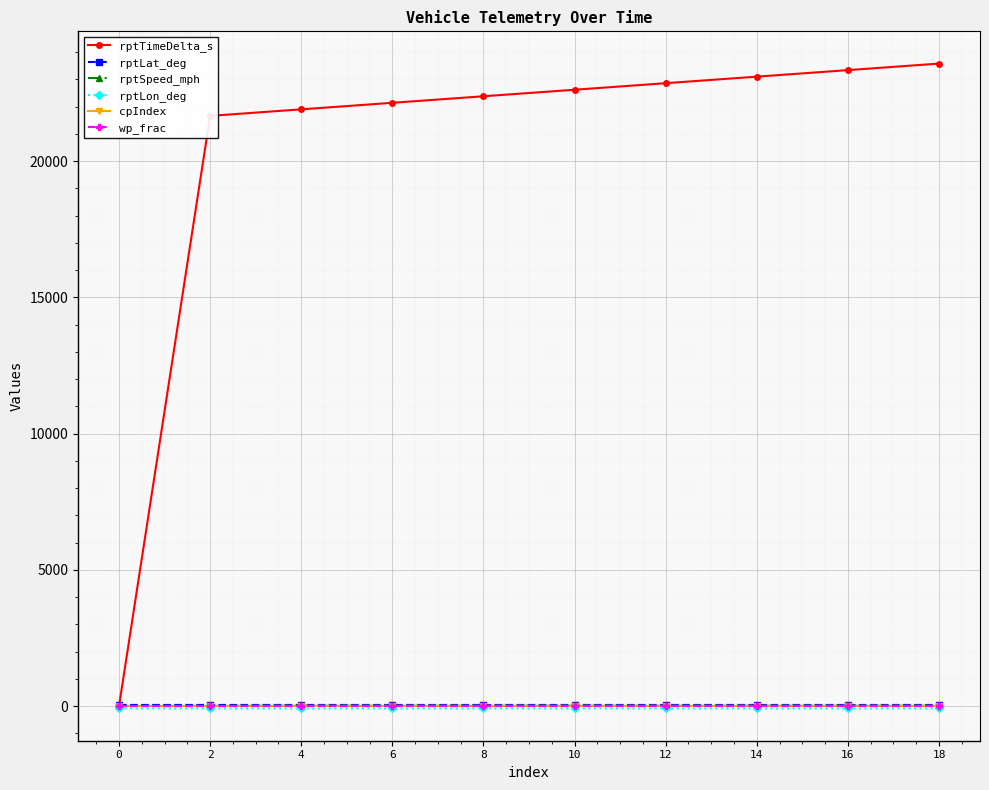

The value of rptLat_deg at 4 is 38.7. True or false?

True